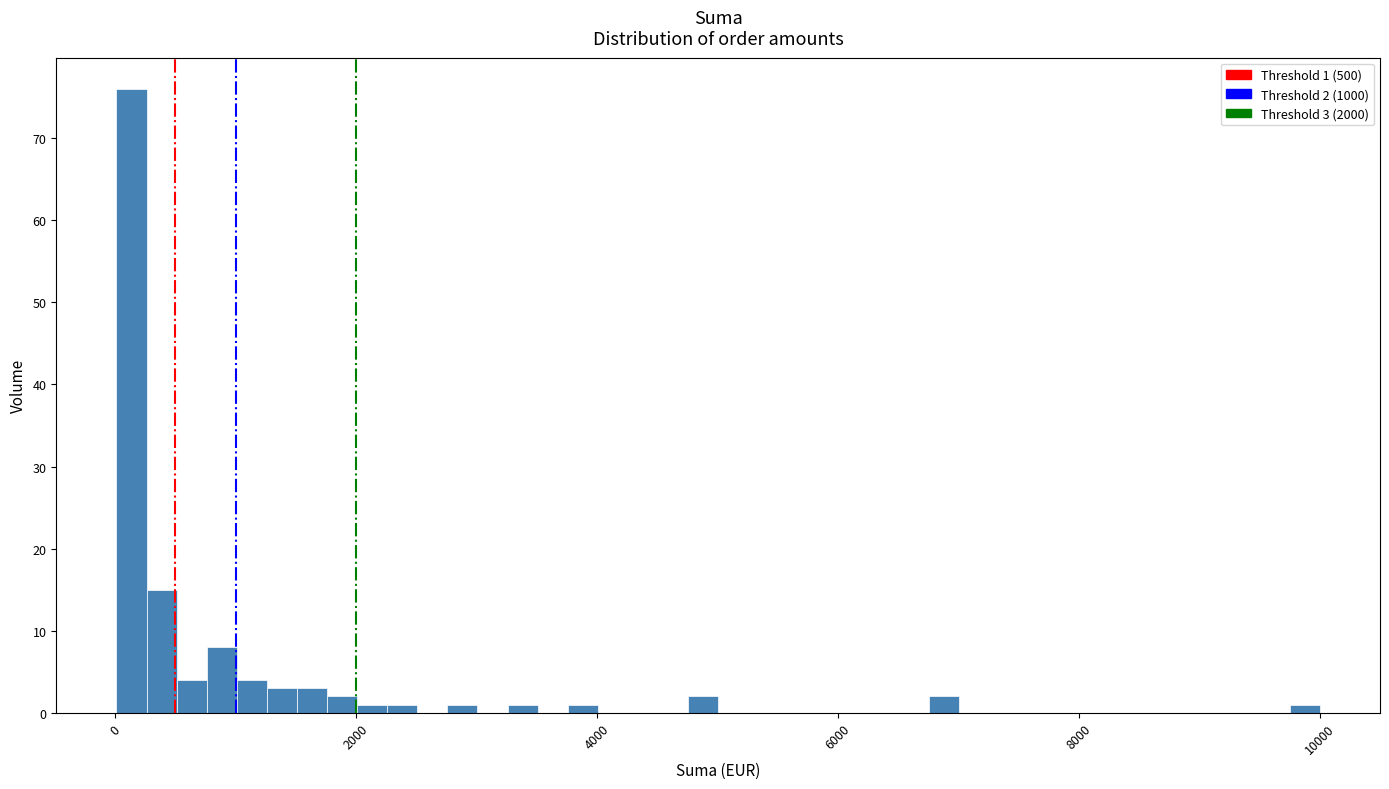

Around what value on the x-axis is the tallest bar? Give the approximate position of its centre, as read against the axis.

200